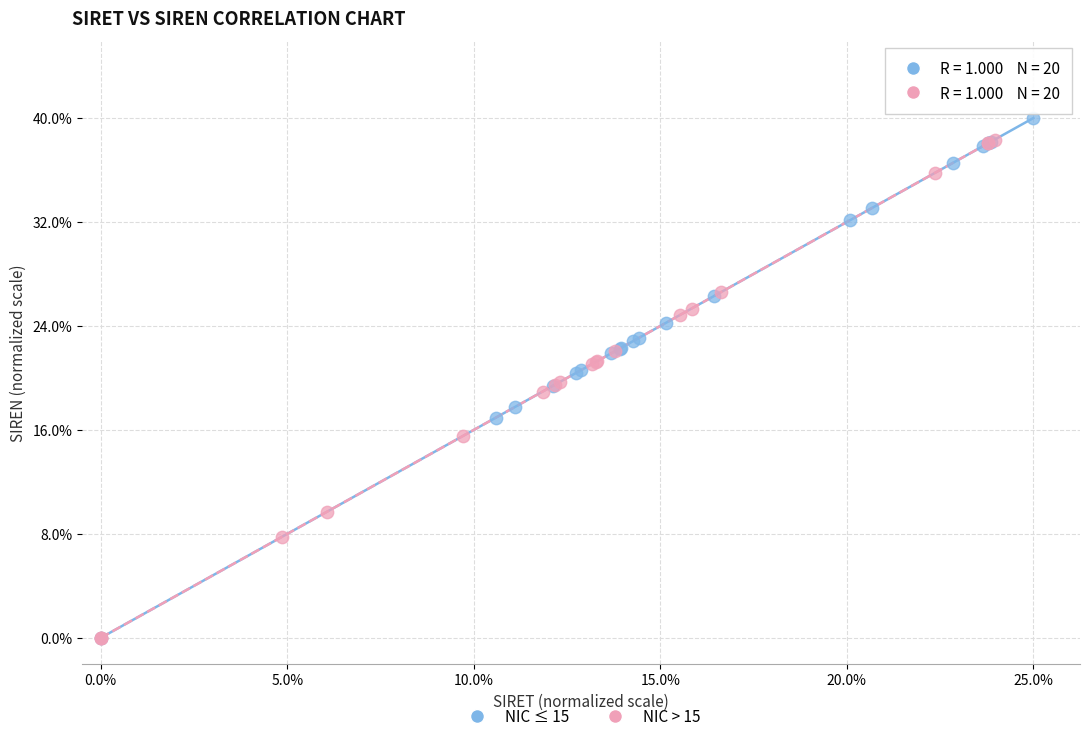

What are all the series names shown in the legend?

NIC ≤ 15, NIC > 15